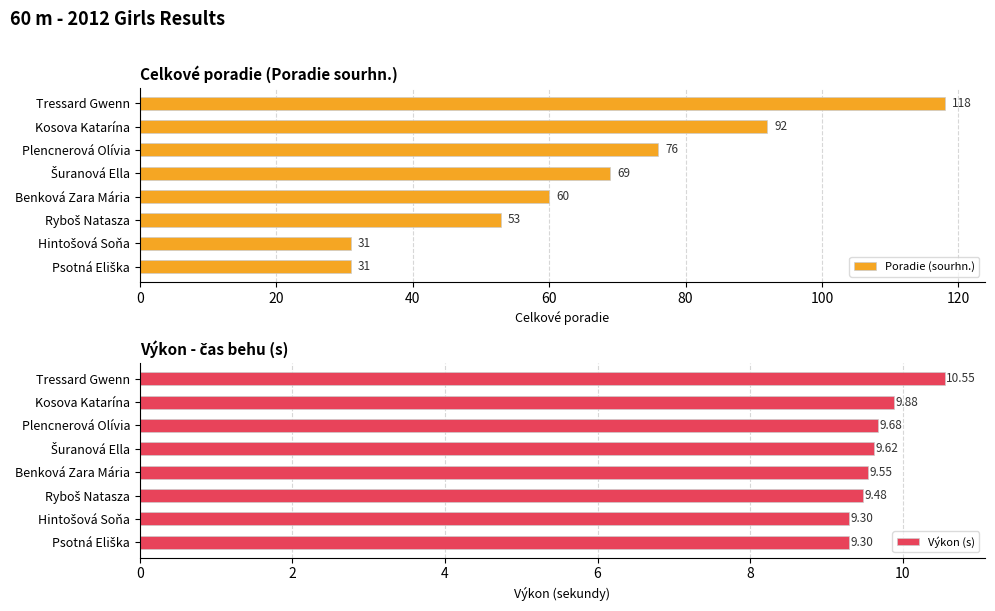

Where is Poradie (sourhn.) nearest to the value 74?

Plencnerová Olívia